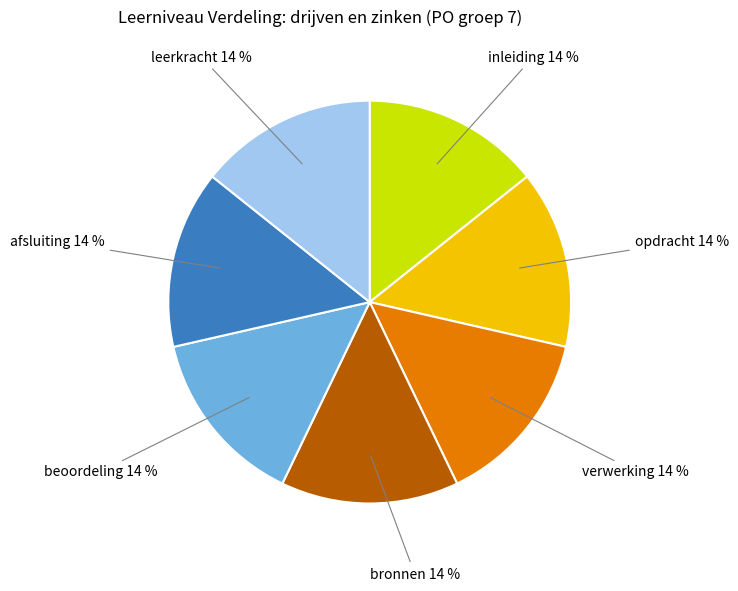

Is there a majority slice in this chart?

No